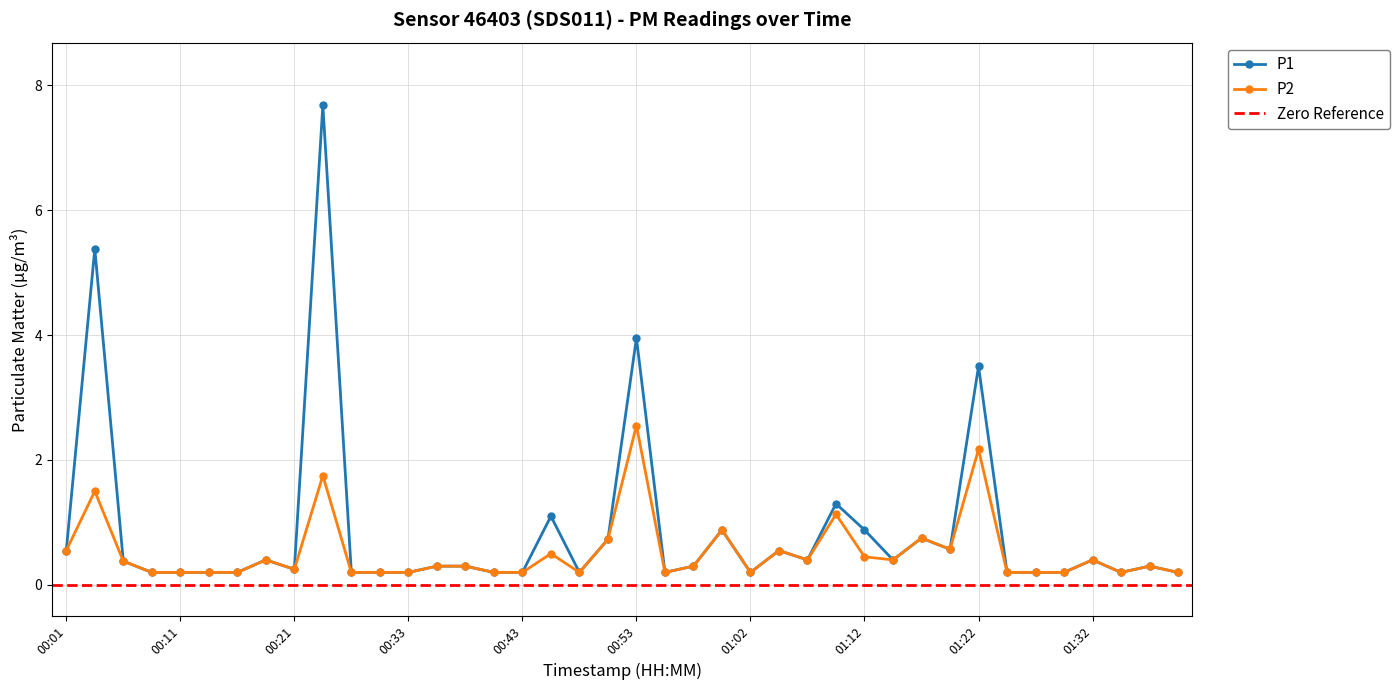

Rank the series by their average value, from lowest to highest.

P2, P1